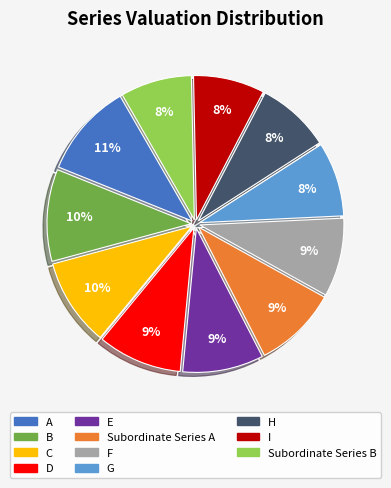

What is the ratio of the value at H to the value at I?

1.0